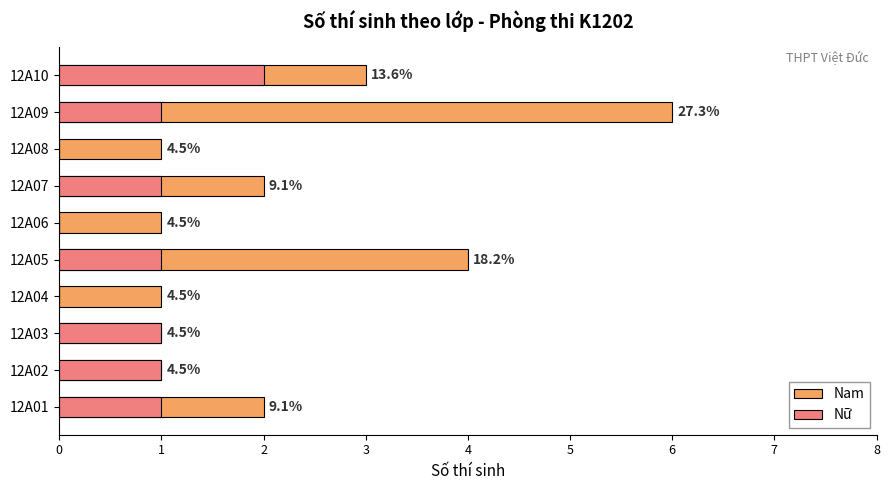

Is it true that Nữ equals 1 at 12A05?

False